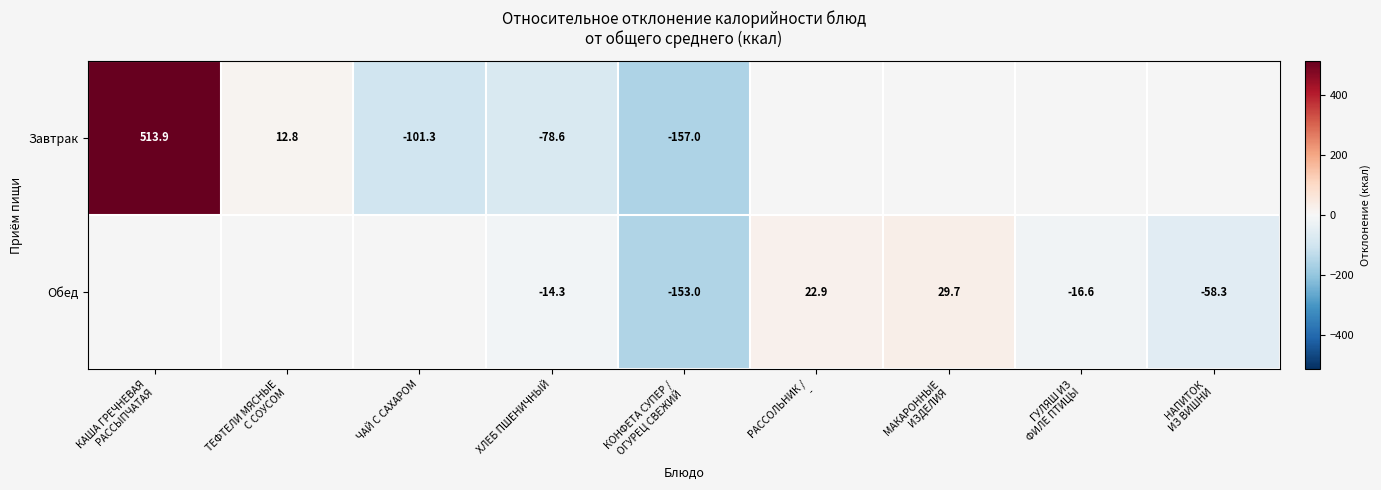

At ХЛЕБ ПШЕНИЧНЫЙ, list the series in order from largest to smallest.

Обед, Завтрак